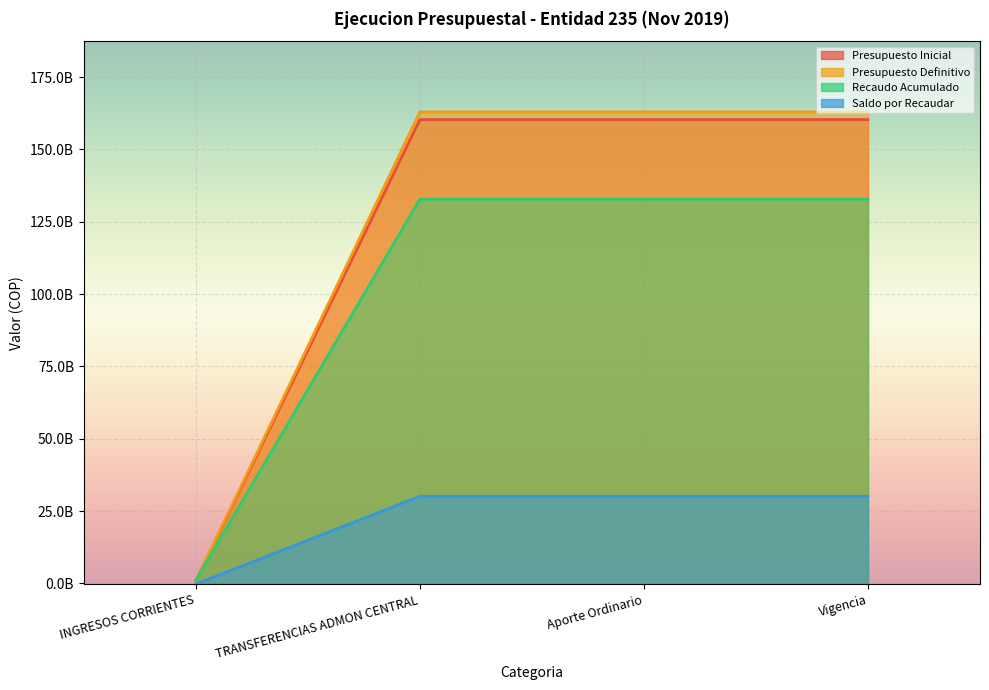

True or false: Presupuesto Inicial and Saldo por Recaudar intersect in this chart.

False